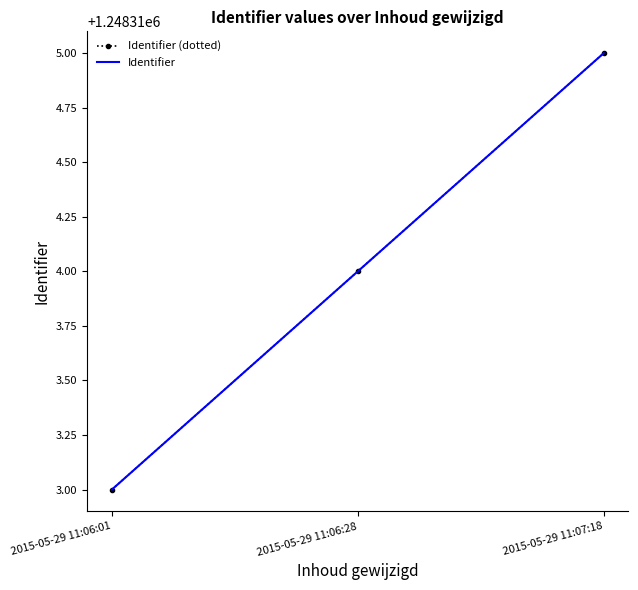

Reading left to right, what are all the values shown in this chart?

Identifier (dotted): 2015-05-29 11:06:01=1248313	2015-05-29 11:06:28=1248314	2015-05-29 11:07:18=1248315
Identifier: 2015-05-29 11:06:01=1248313	2015-05-29 11:06:28=1248314	2015-05-29 11:07:18=1248315